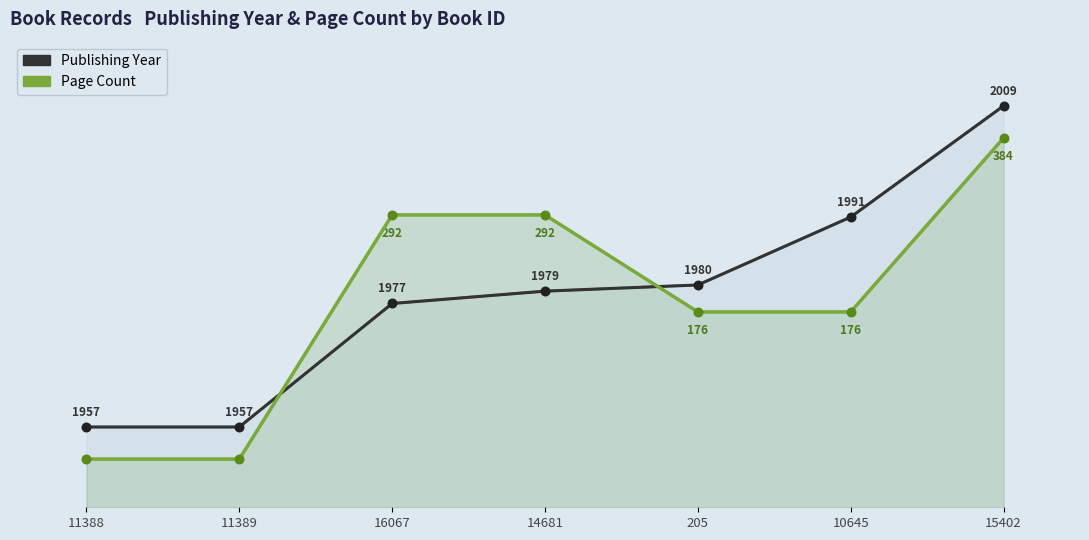

Which series reaches the maximum Y coordinate?

Publishing Year